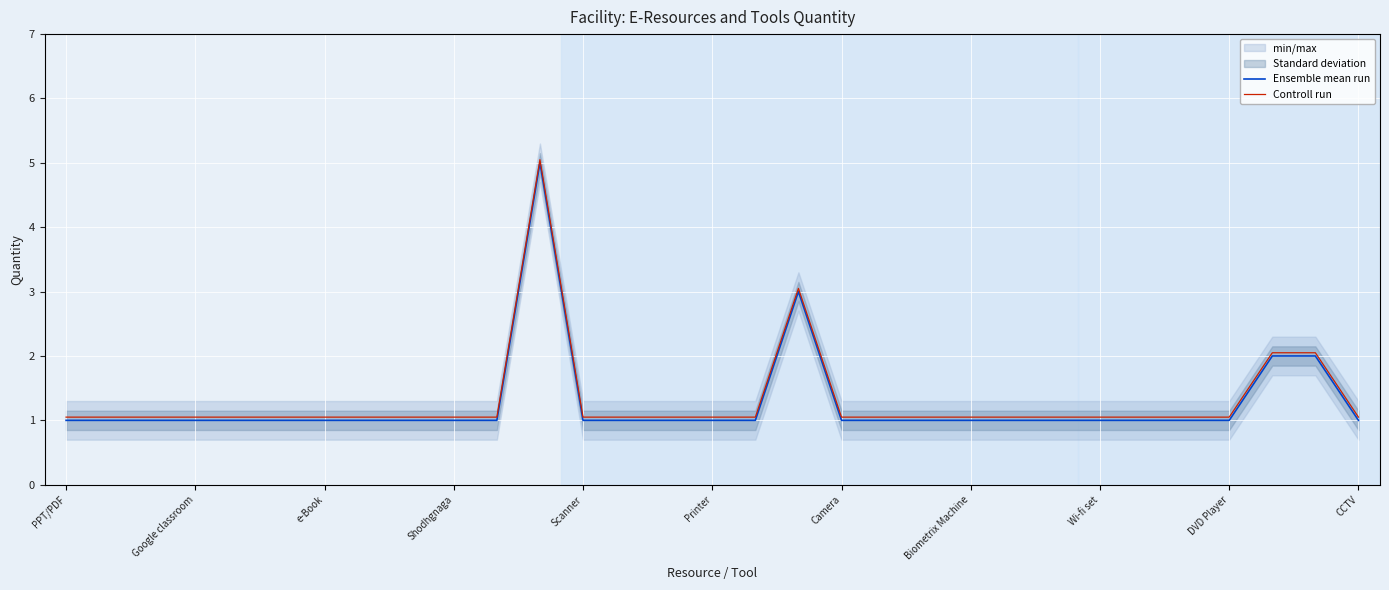

True or false: Ensemble mean run and Controll run intersect in this chart.

False